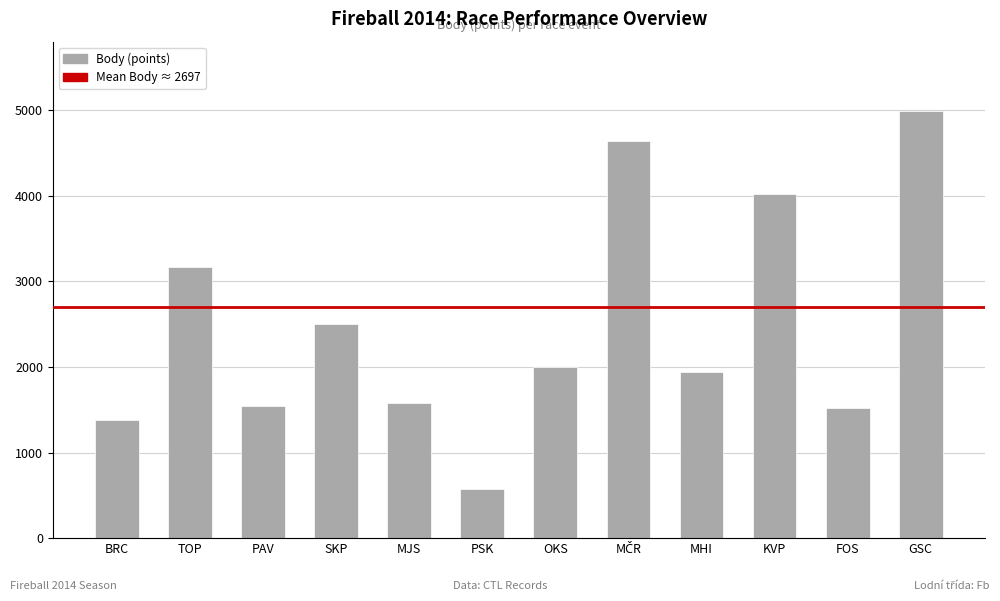

Which category has the lowest value across all series?

PSK